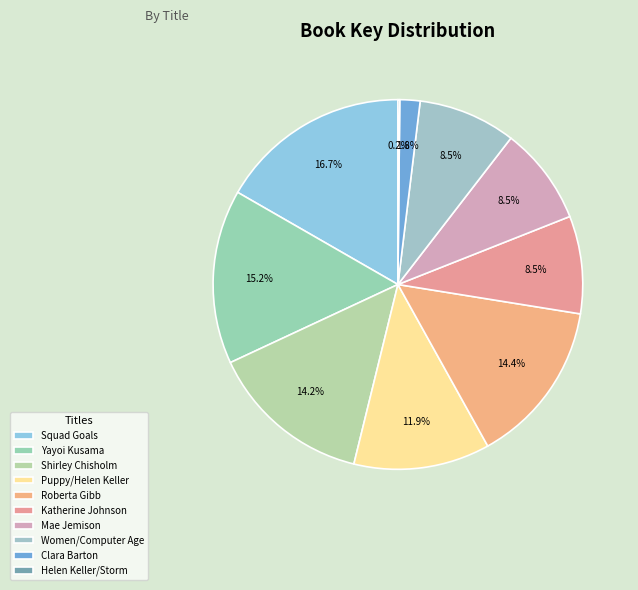

What percentage do Shirley Chisholm and Yayoi Kusama together represent?

29.5%